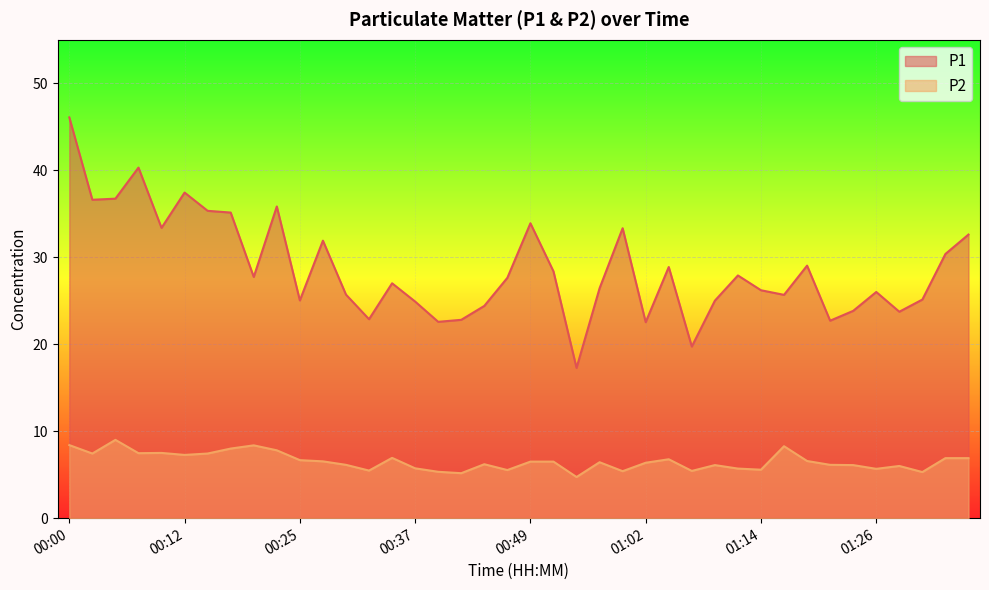

At which label does P2 reach its minimum?

00:54